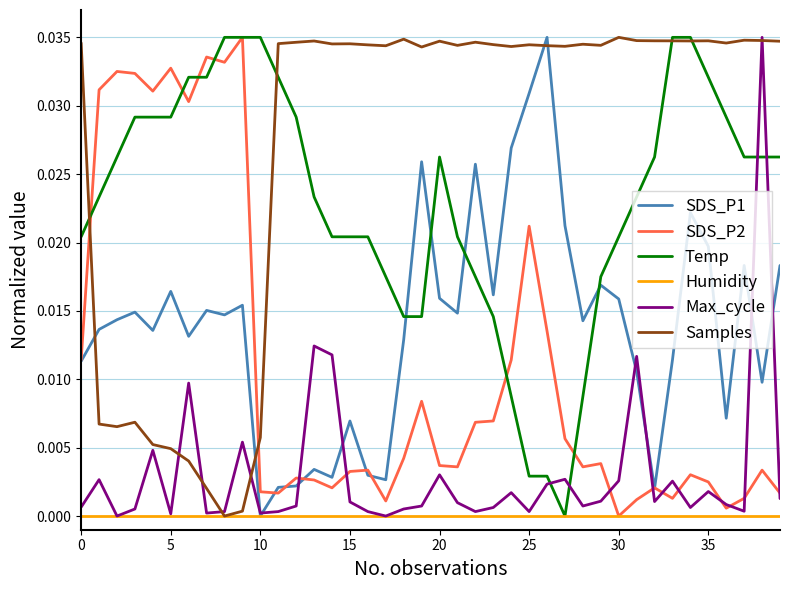

At how many categories does at least one series exceed 0?

40